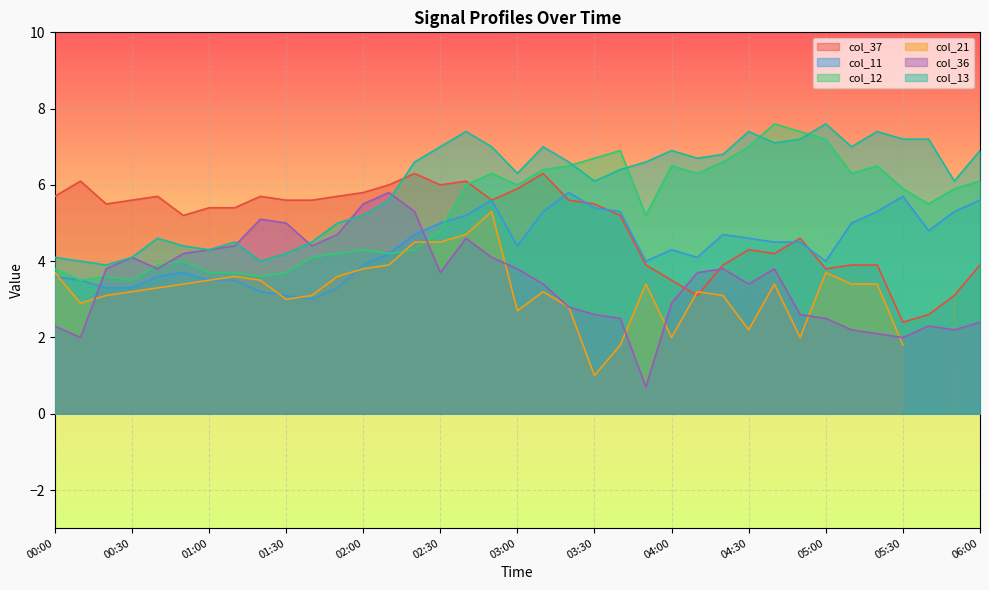

The value of col_37 at 05:00 is 3.8. True or false?

True